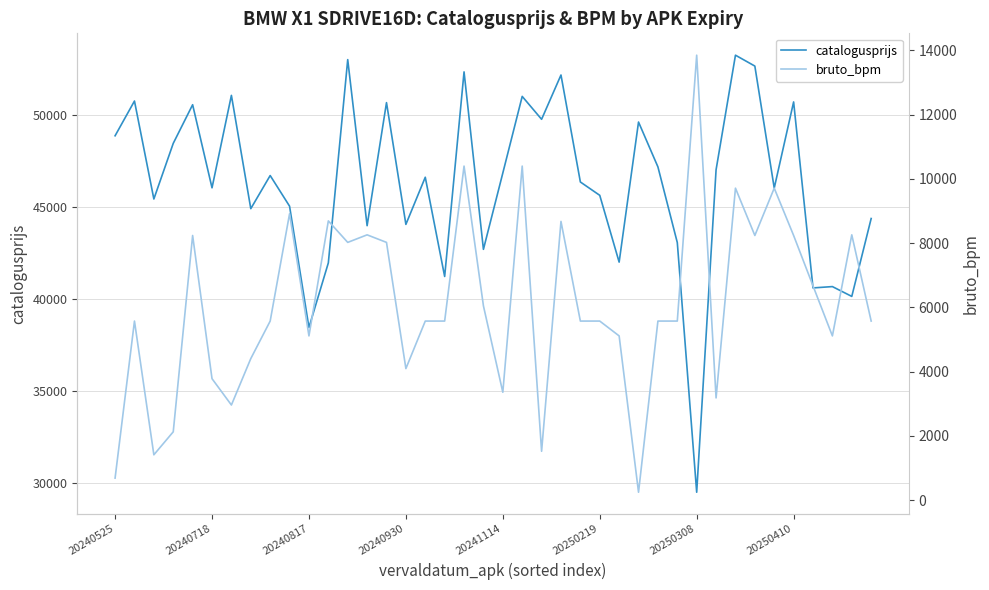

True or false: bruto_bpm has more than 1 points higher than both neighbors.

True